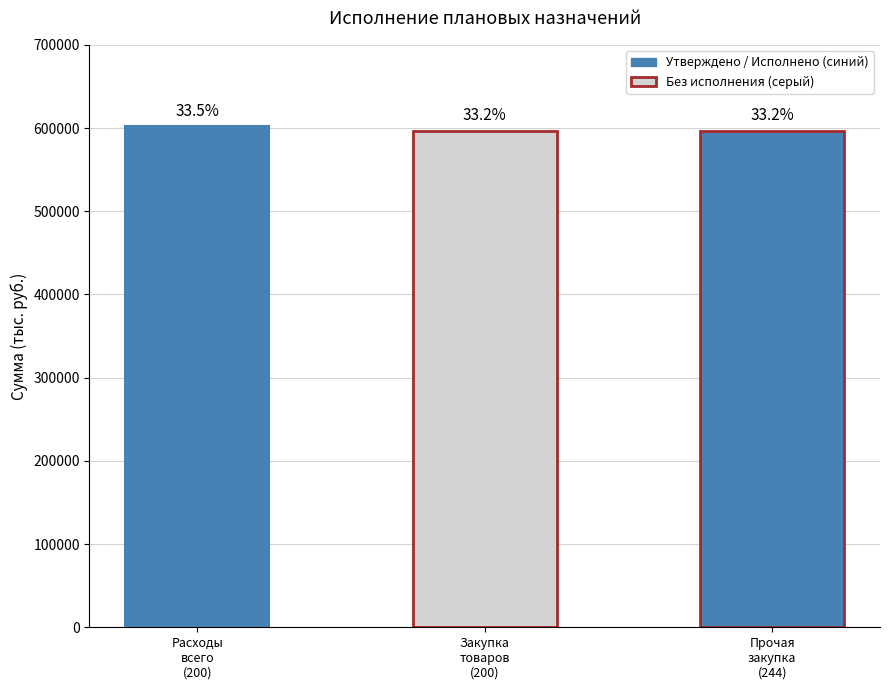

Reading left to right, list all the values displayed in this chart.

Утверждено: 602223.5	596800.0	596800.0
Исполнено (итого): 602223.5	596800.0	596800.0